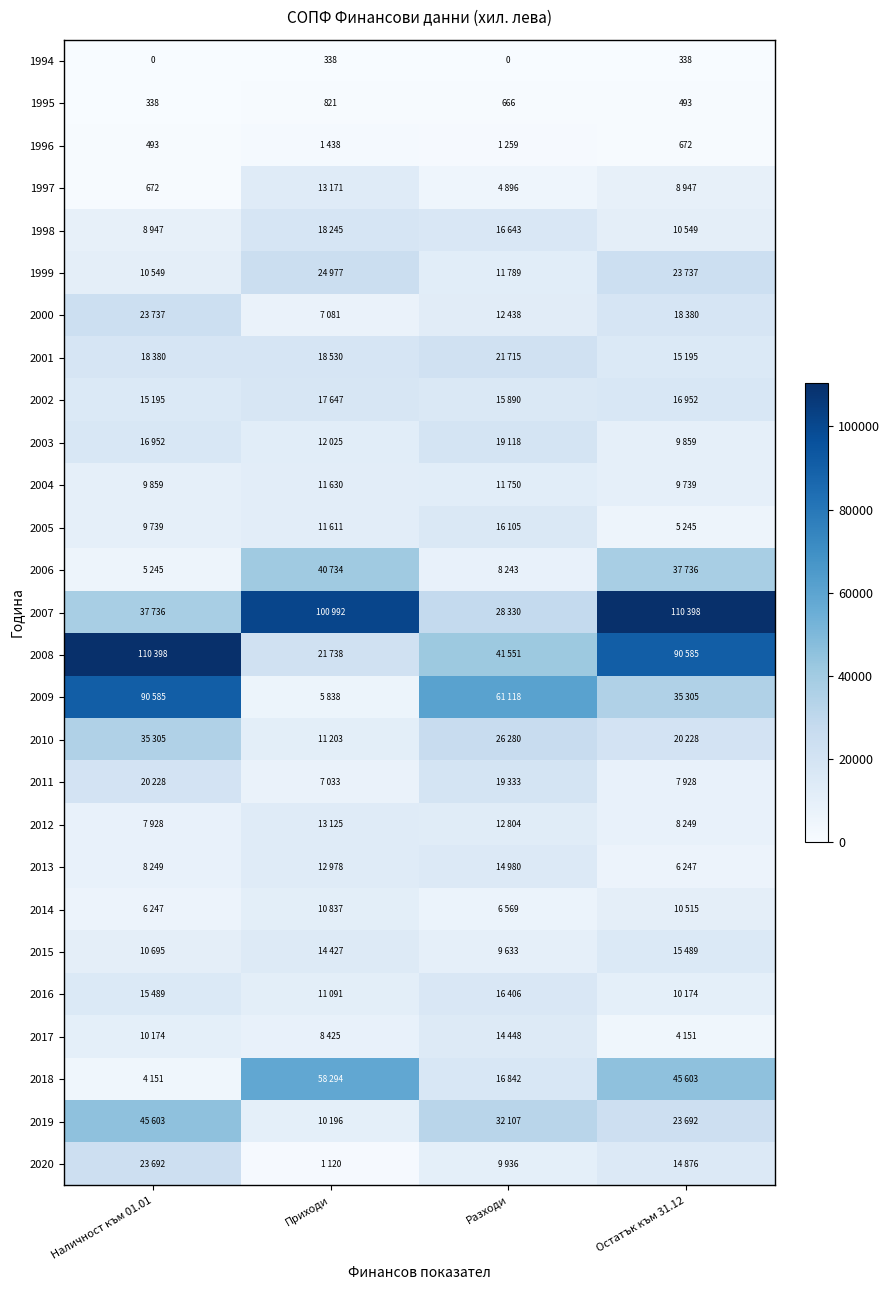

What value does the 1995 series have at Остатък към 31.12, to the nearest 5?

495